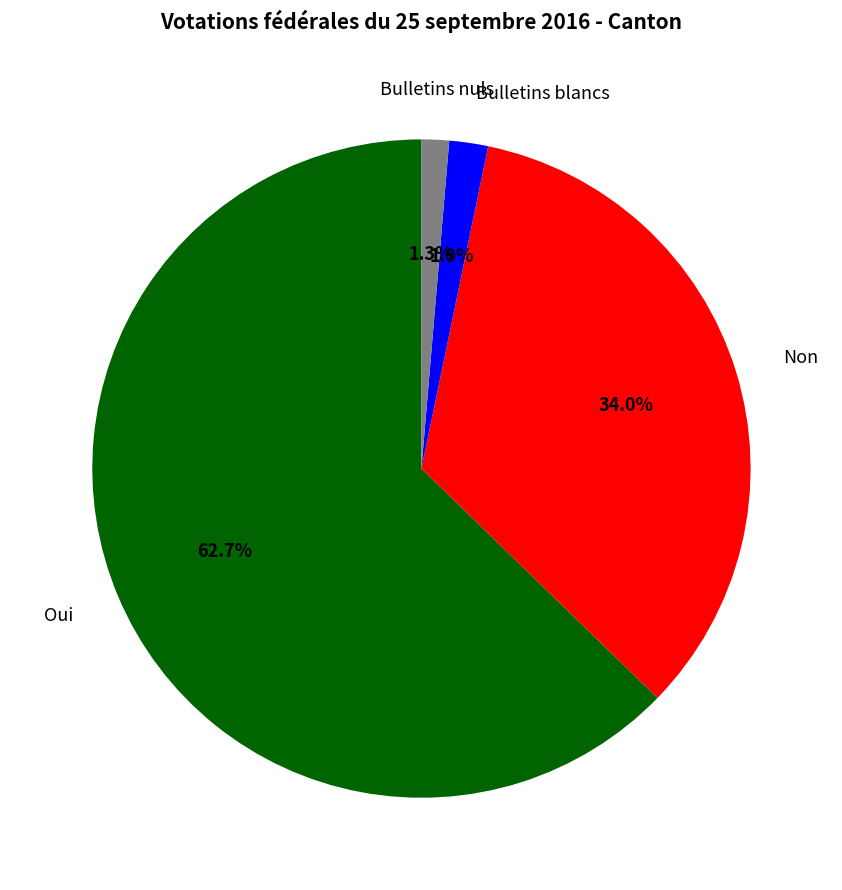

Which has a higher value, Bulletins blancs or Non?

Non